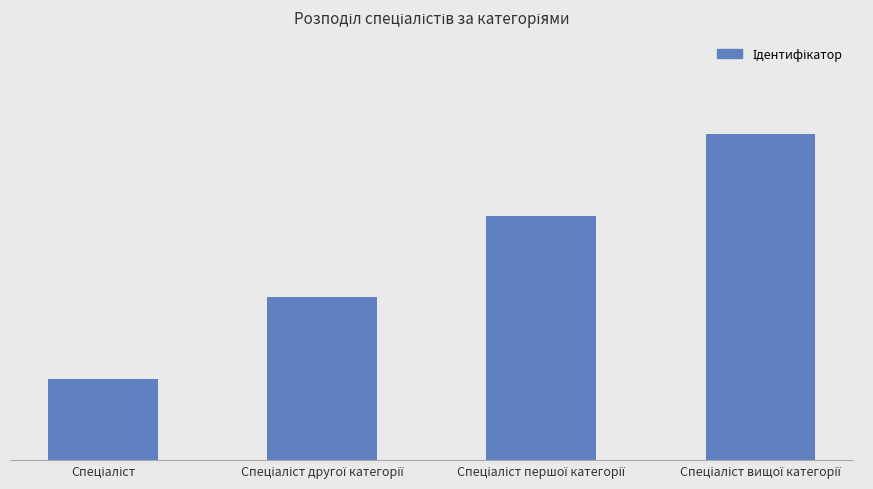

What is the sum of all values?

10